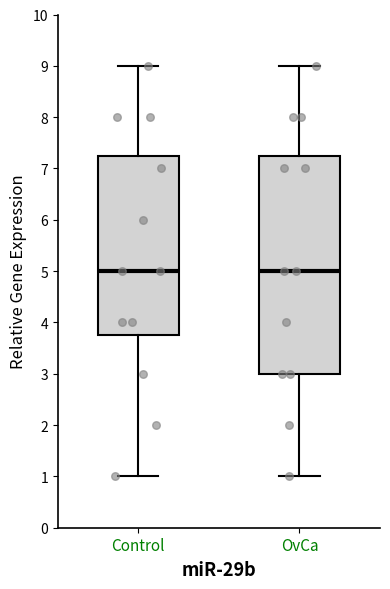

Where does the lower whisker of the box for Control end on the y-axis? The values are not printed on the chart, so give them approximately, as read against the axis.

1.0